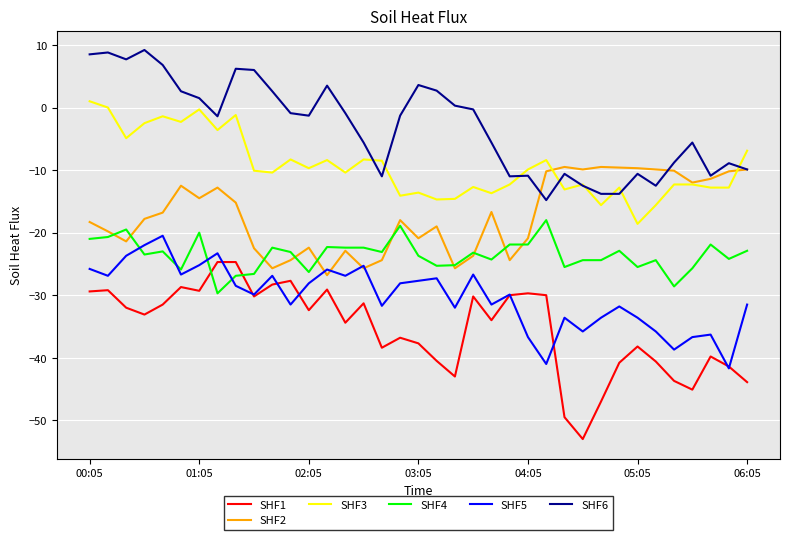

What is the minimum value for SHF6?

-14.8